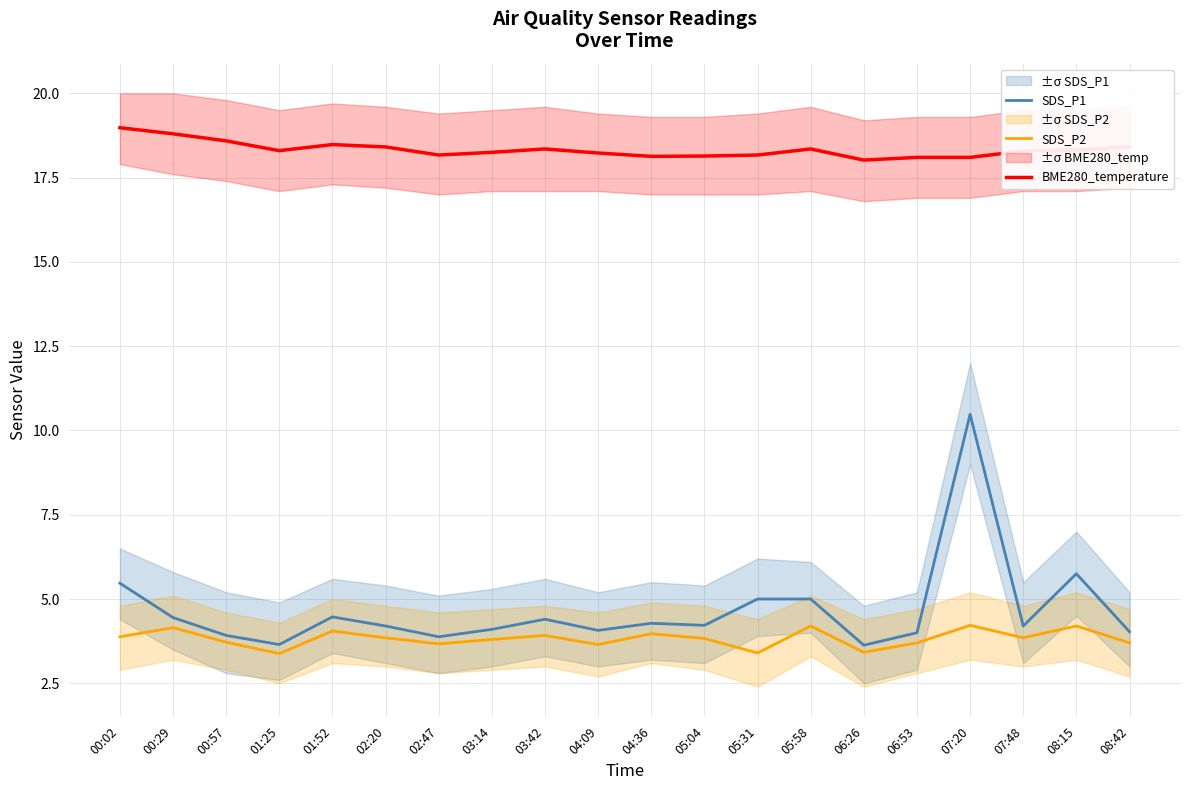

Which series has the widest spread of values?

SDS_P1